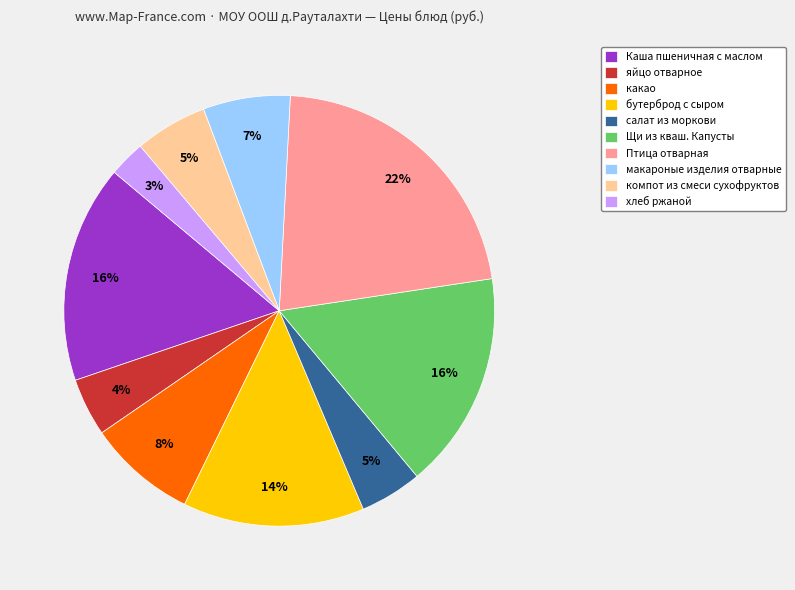

How many segments does this pie chart have?

10